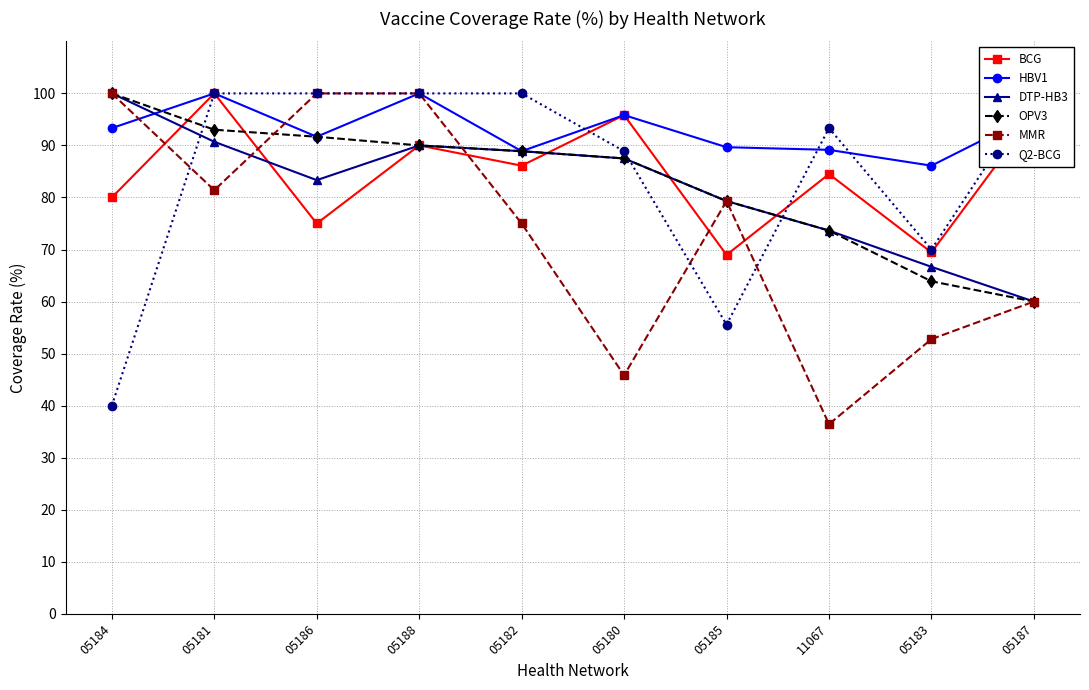

Between 05184 and 05185, which series saw the biggest shift?

DTP-HB3